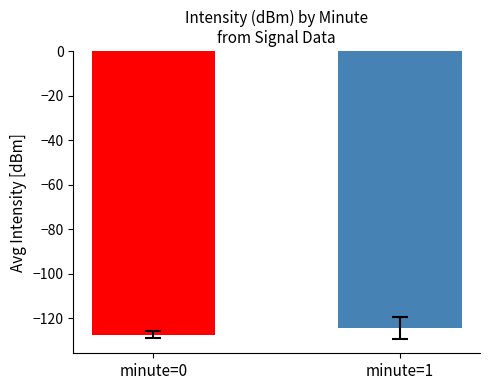

List the labels in order of value, largest first.

minute=1, minute=0